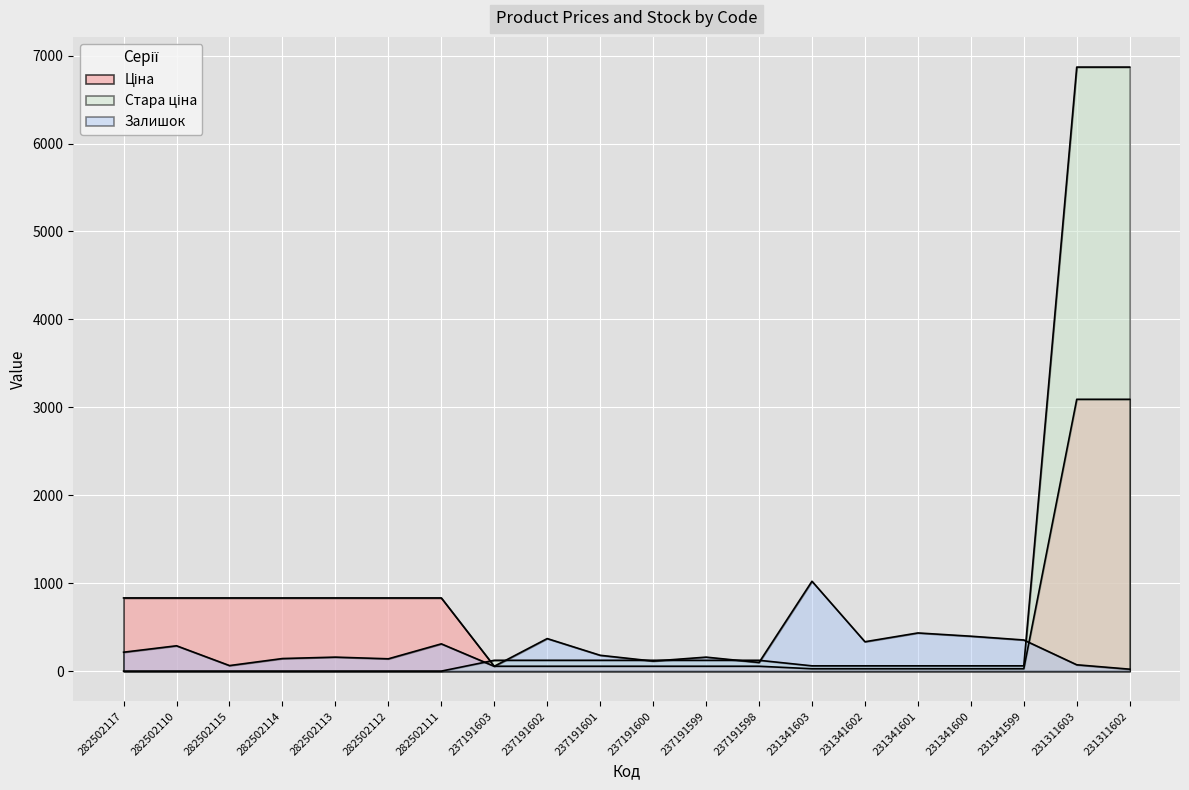

What is the value of the Залишок point at the 16th from the left?

434.0